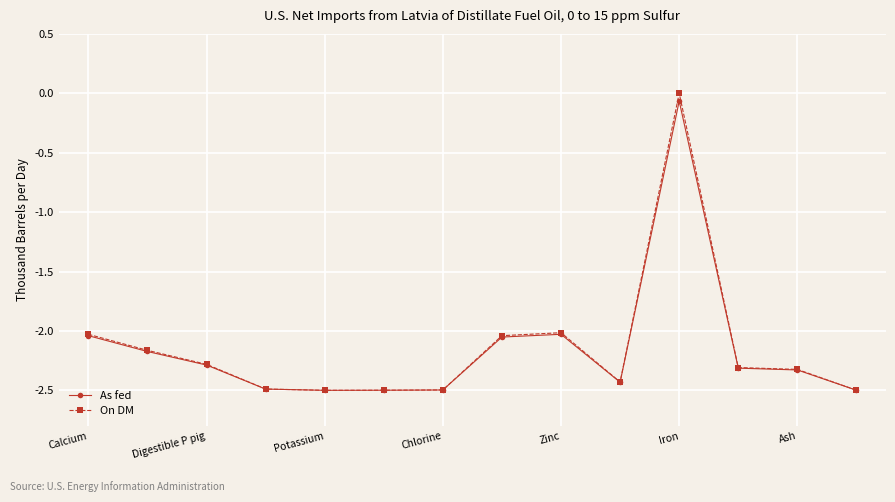

Does the chart have visible grid lines?

Yes